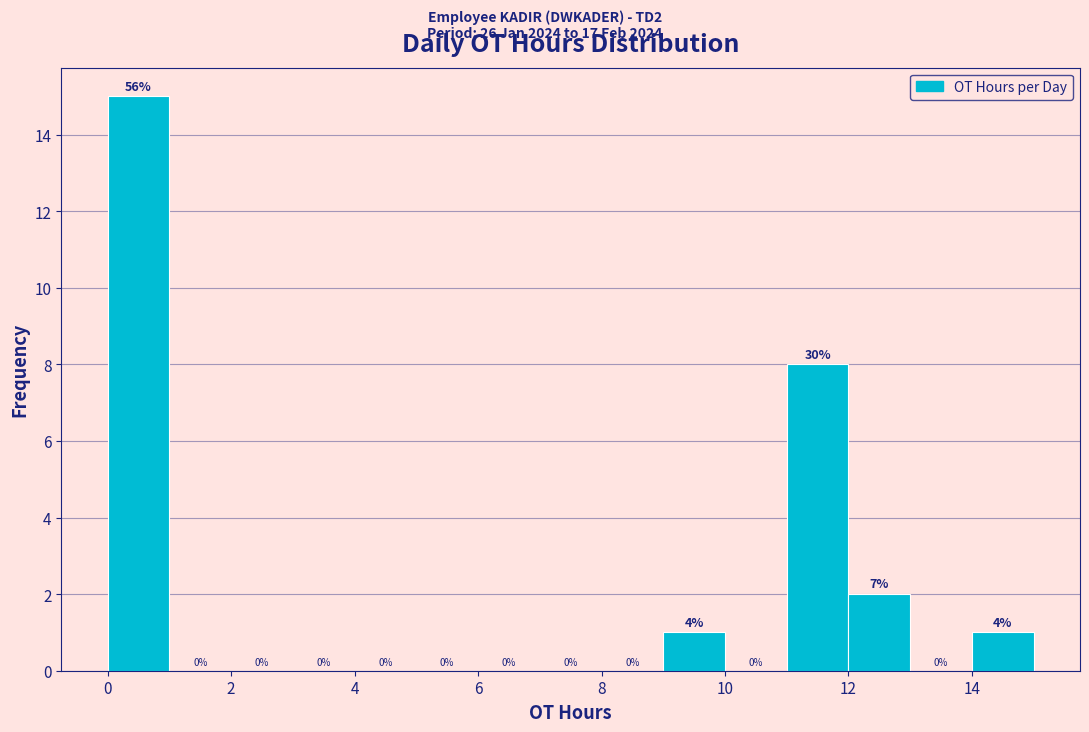

Over which range of the x-axis is the bar tallest?

0 to 1